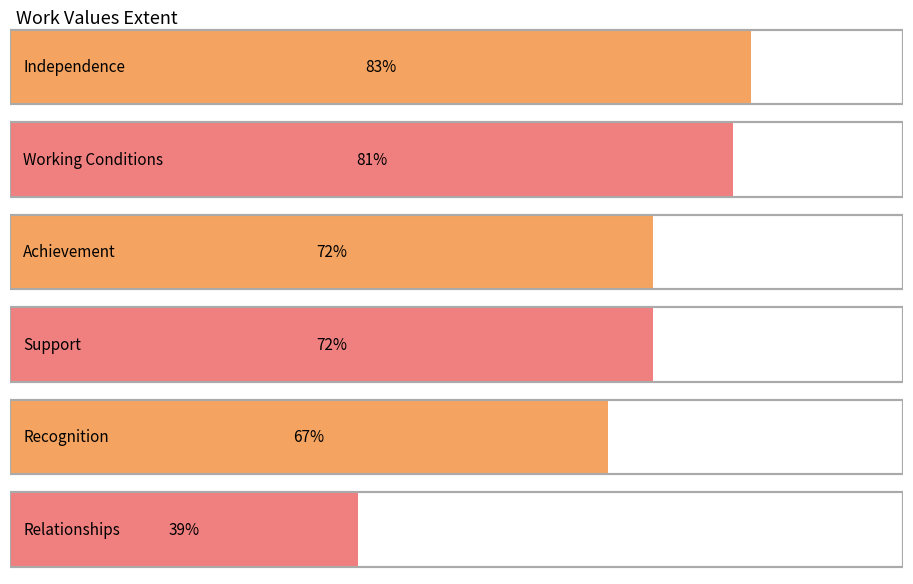

What is the maximum value shown in the chart?

83